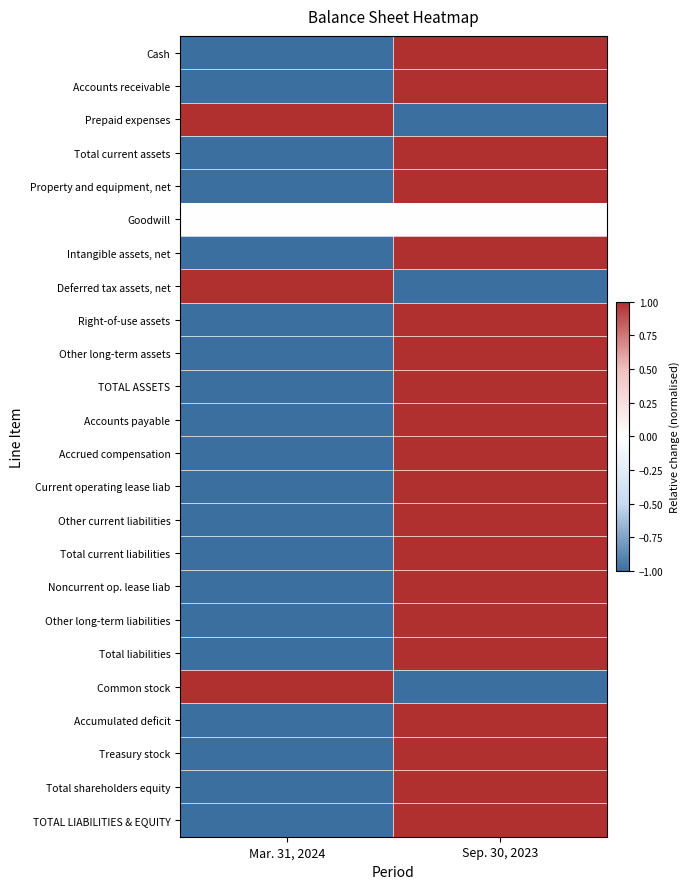

Which has a higher value, Mar. 31, 2024 or Sep. 30, 2023?

Sep. 30, 2023